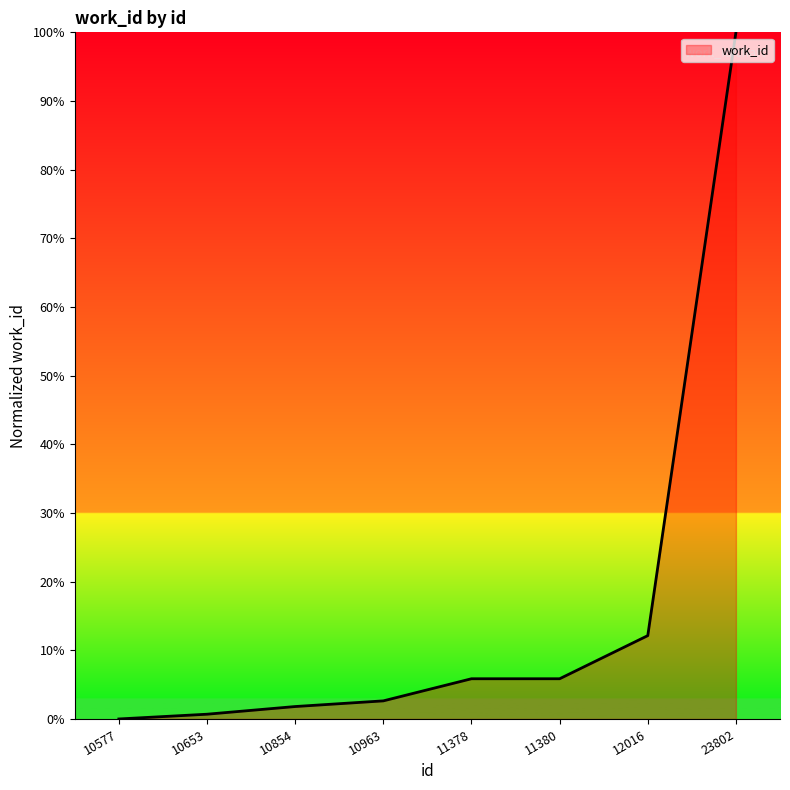

True or false: the data shows 55.1 at 23802.

False